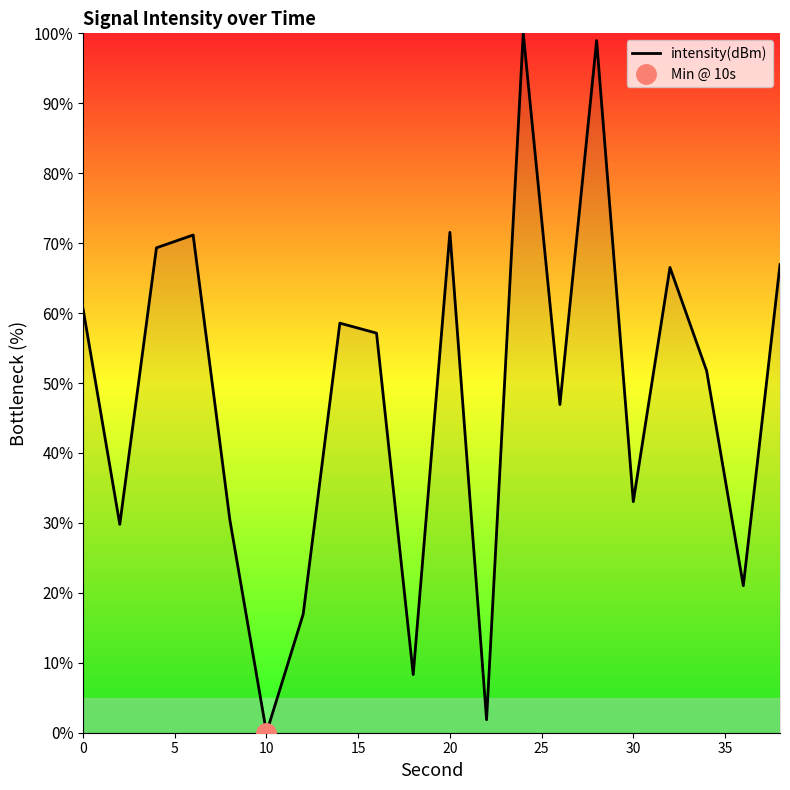

Does the chart have visible grid lines?

No